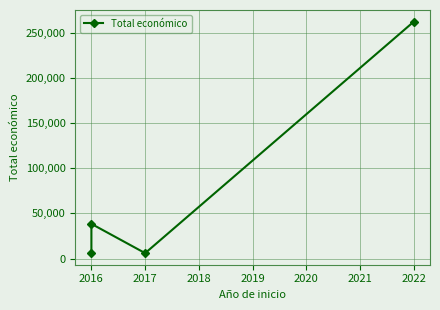

Is it true that the value at 2016 is 38426?

True